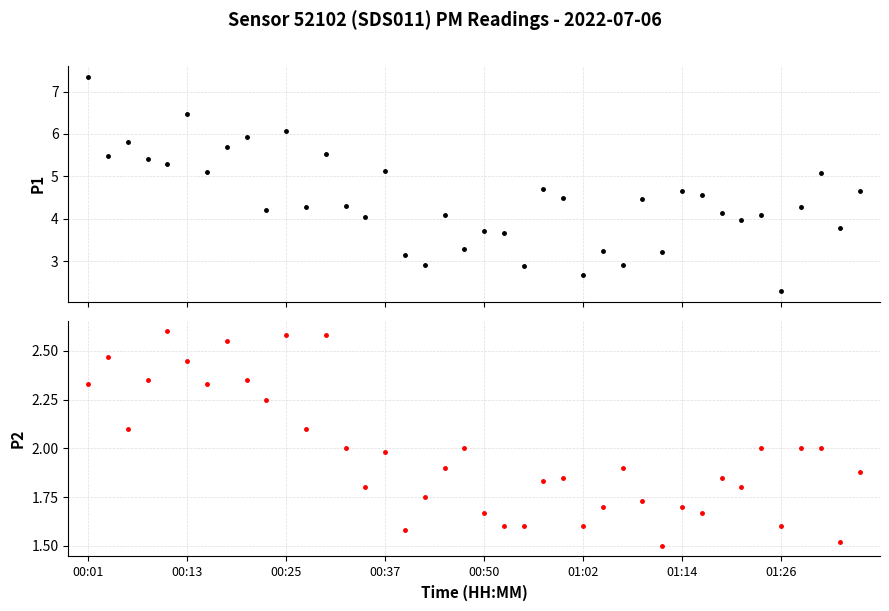

The value of P2 at 22 is 2.4. True or false?

False